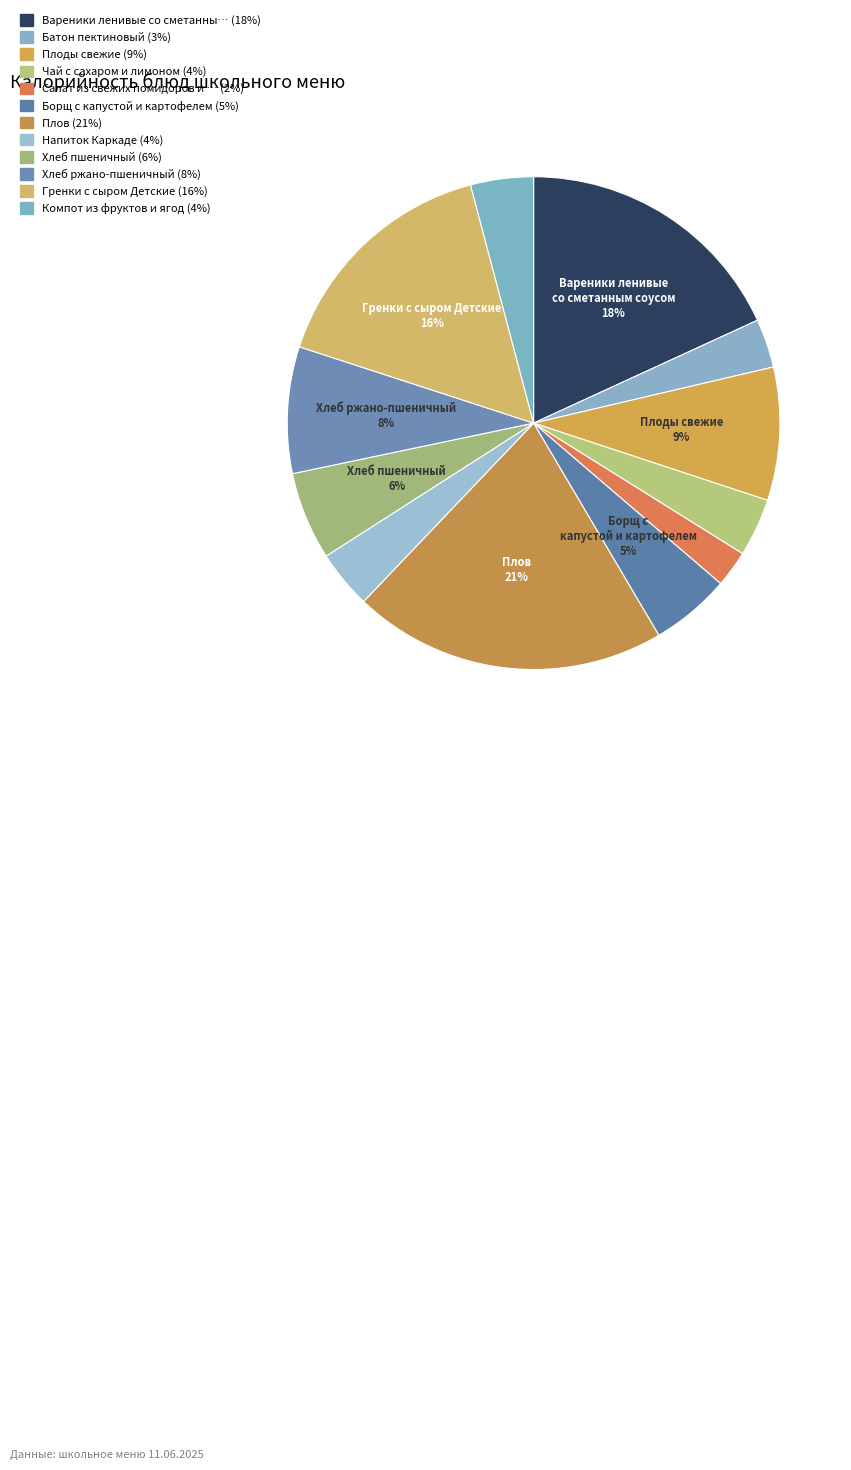

Is there any slice that represents more than half of the pie?

No